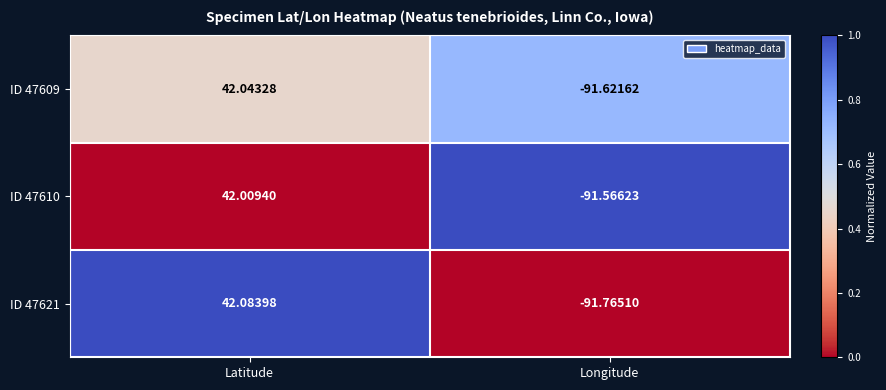

List the labels in order of ID 47609 value, smallest first.

Longitude, Latitude